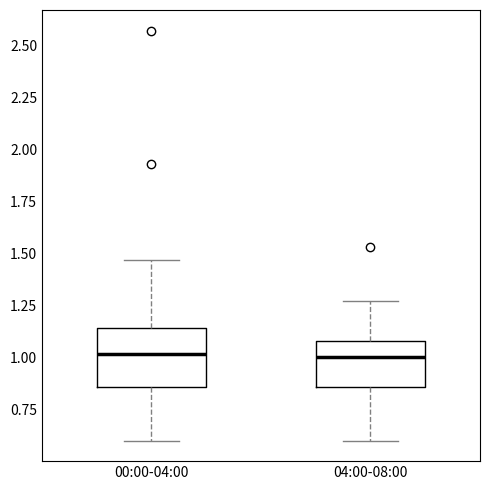

Where does the median line of the box for 04:00-08:00 sit on the y-axis? The values are not printed on the chart, so give them approximately, as read against the axis.

1.00